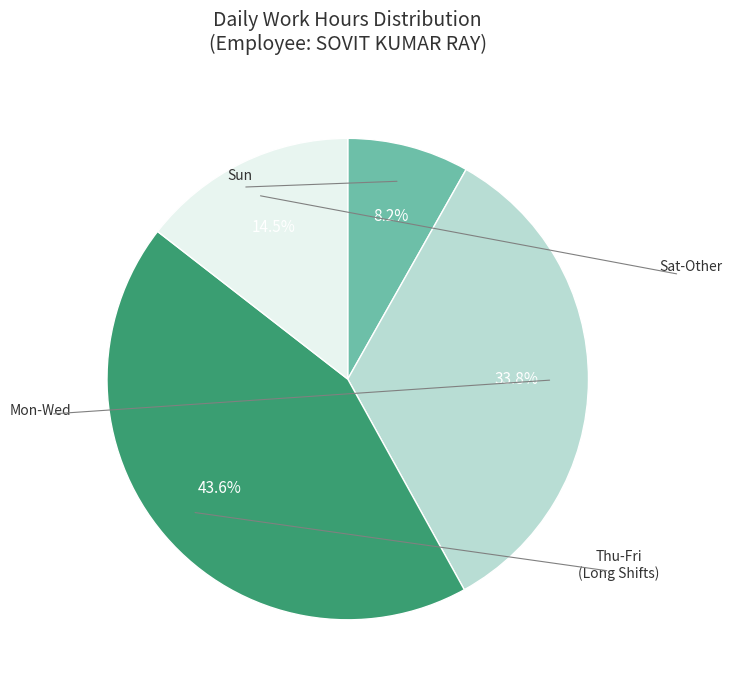

Is there any slice that represents more than half of the pie?

No